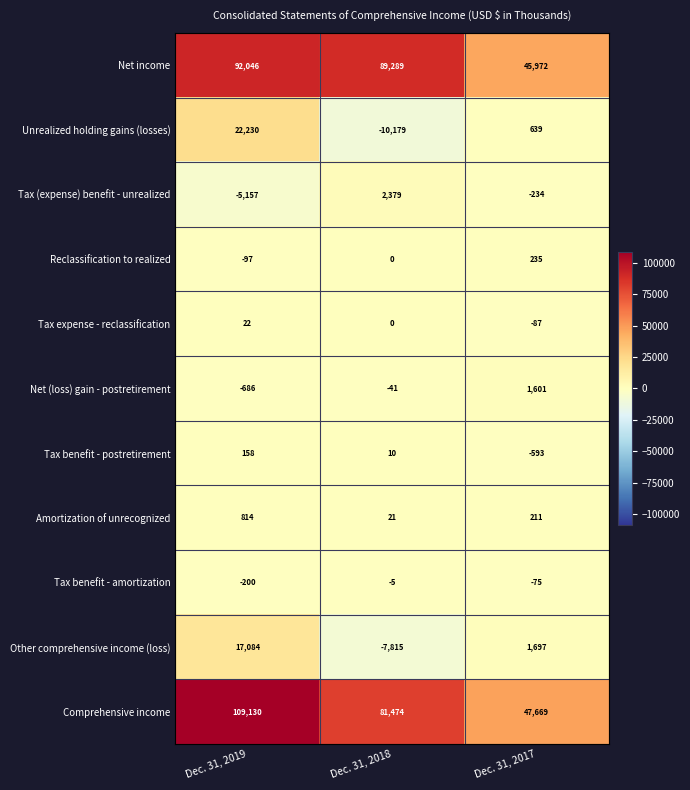

Which series has the largest total across all categories?

Comprehensive income